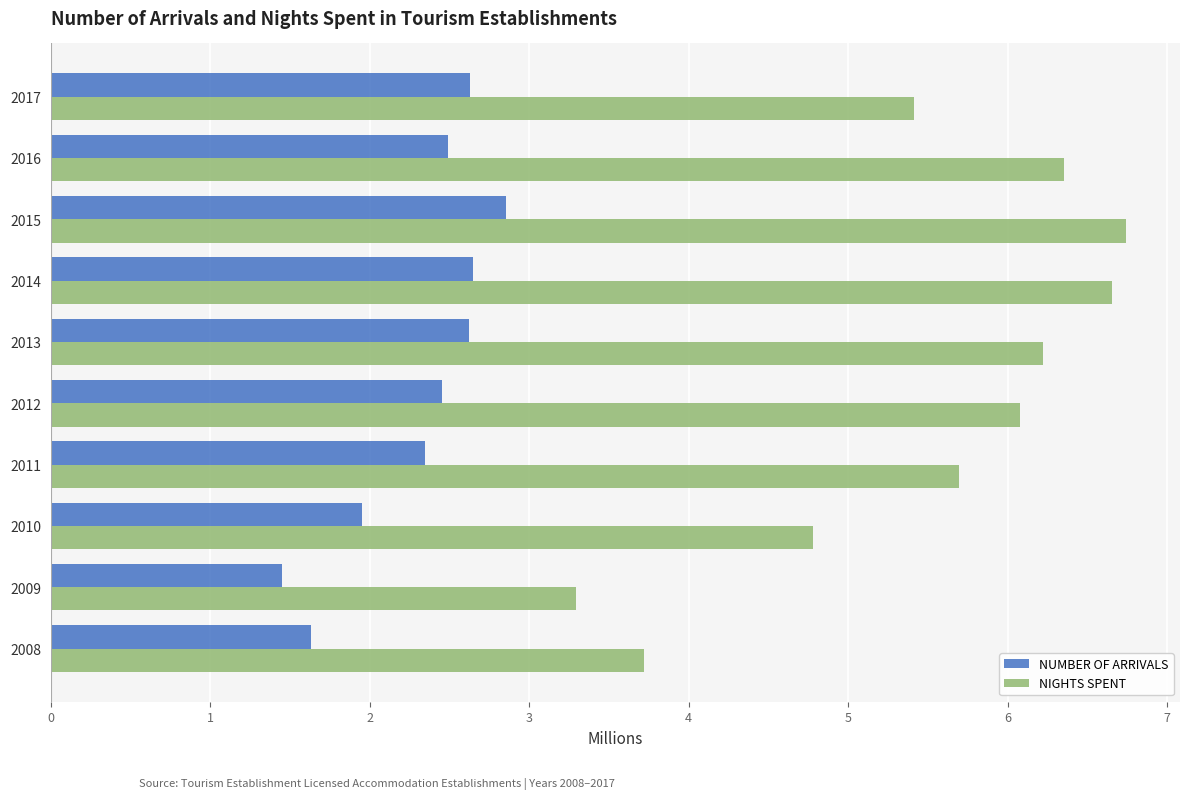

At how many categories does at least one series exceed 1?

10